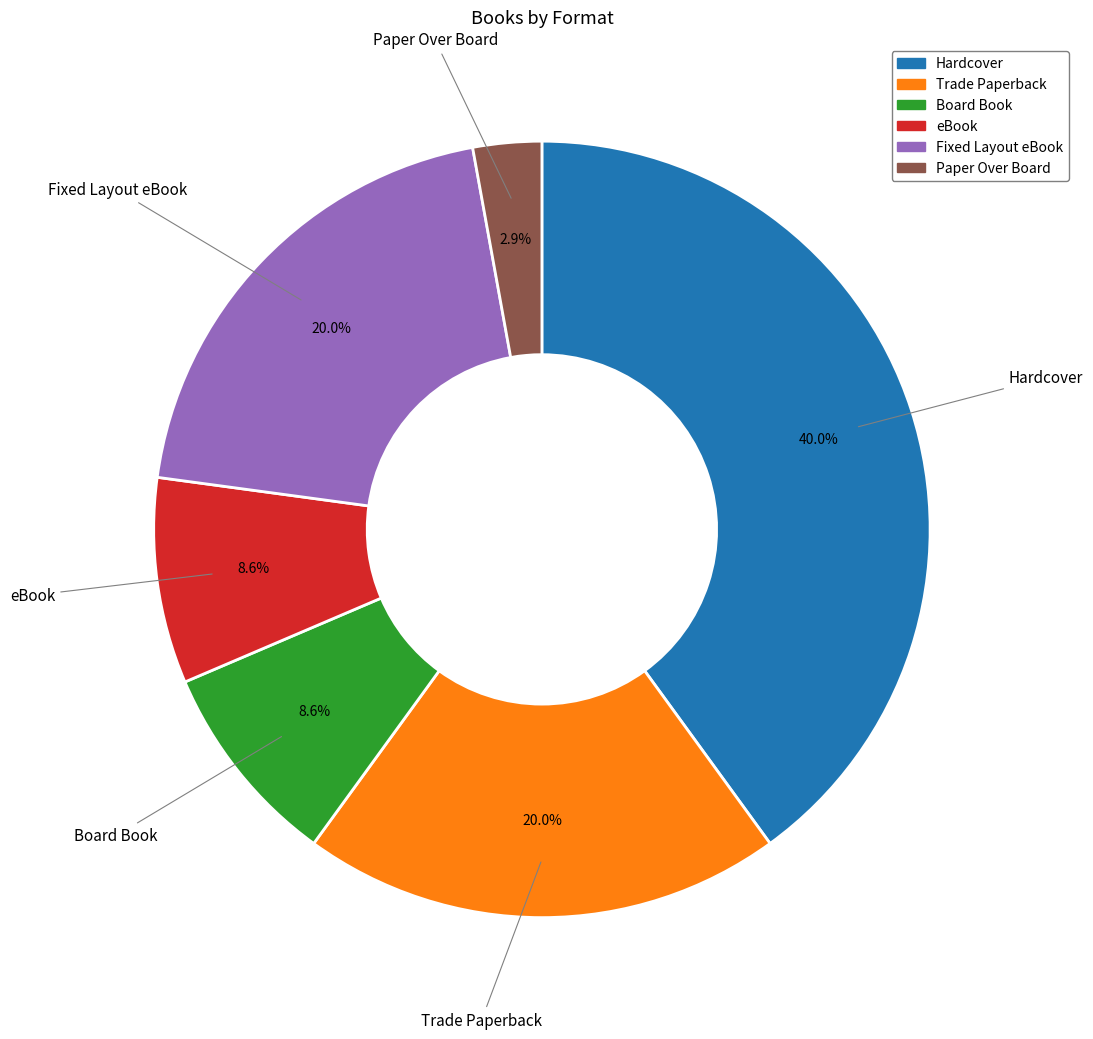

Is Paper Over Board the majority of the pie?

No